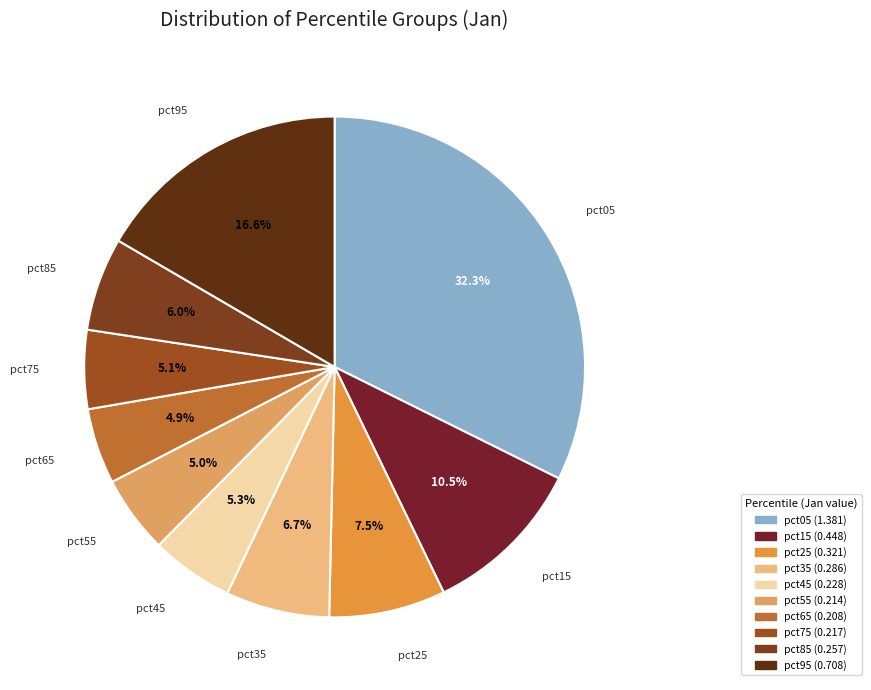

Between pct65 and pct15, which is larger?

pct15